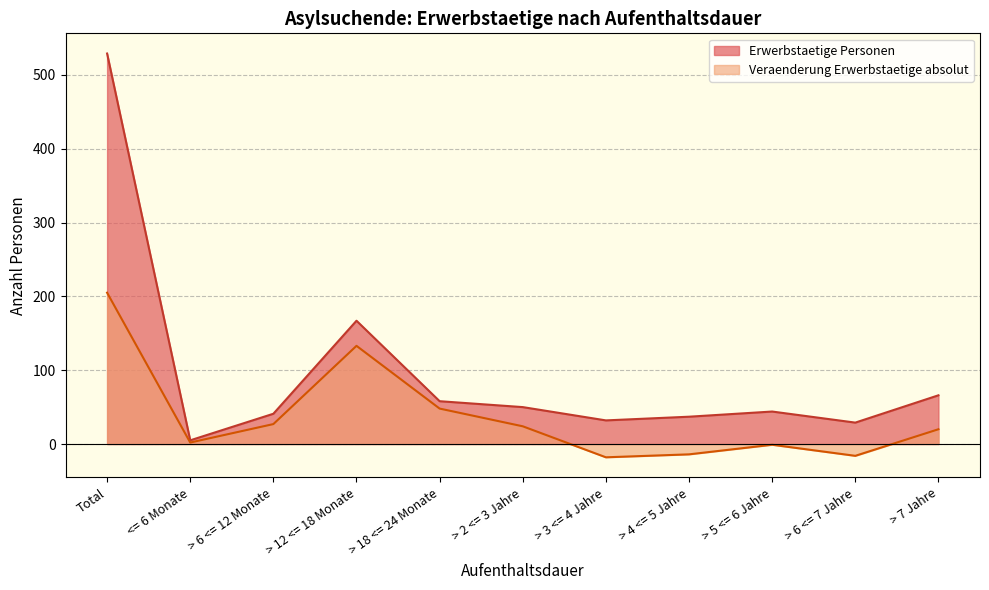

How many data points in Veraenderung Erwerbstaetige absolut are above 20?

5